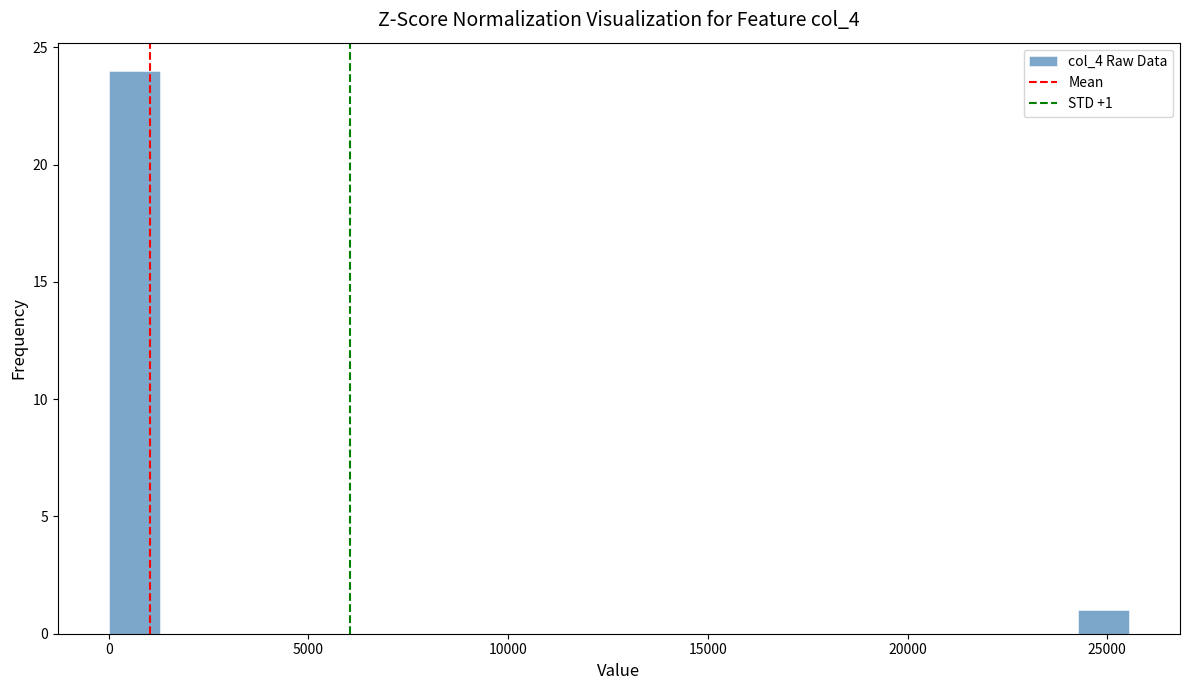

Read against the x-axis, roughly where is the centre of the tallest bar?

500